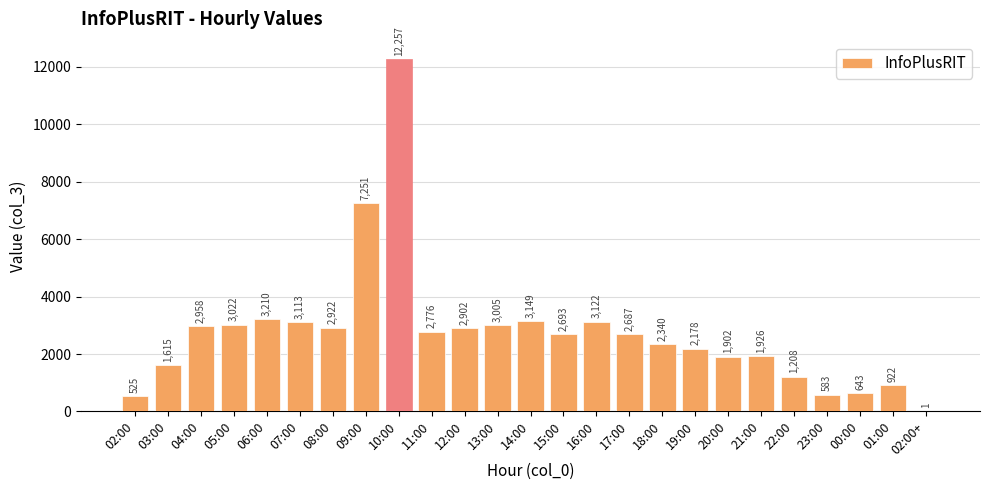

What is the sum of the values at 07:00 and 05:00?

6135